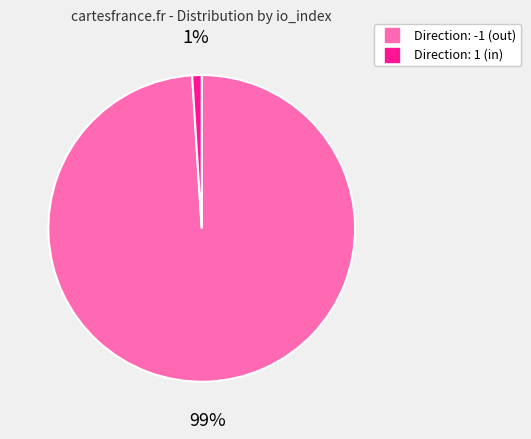

How many slices are in this pie chart?

2